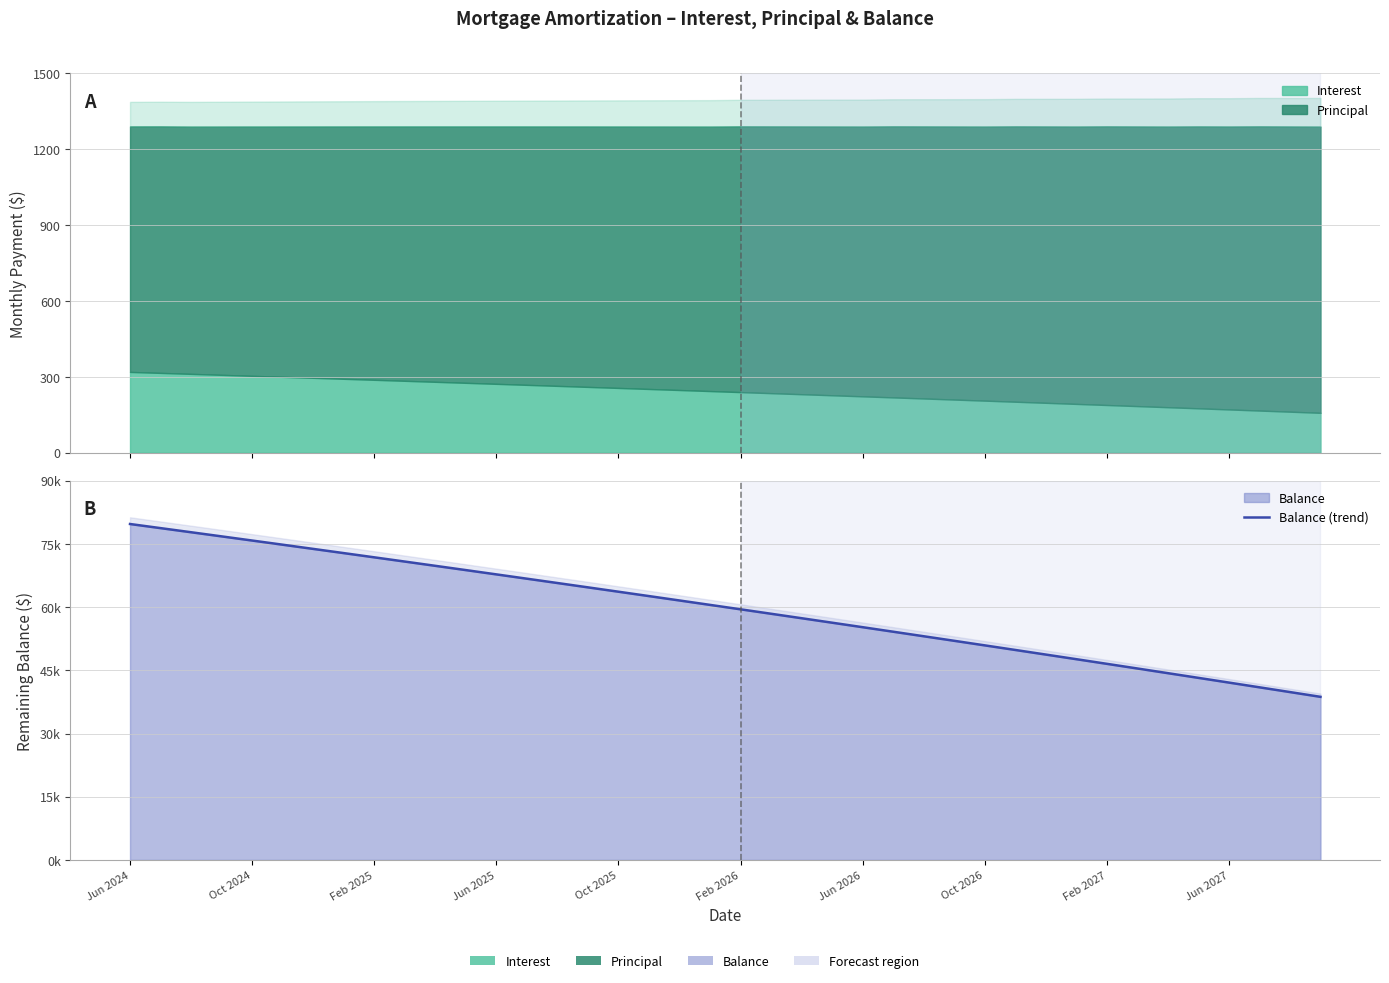

What is the difference between the maximum and second lowest values?

39881